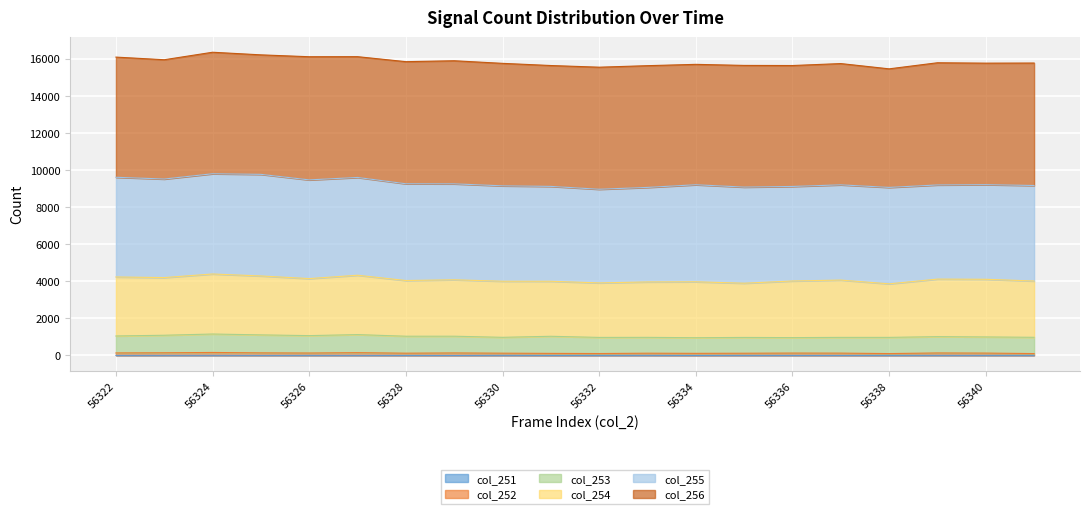

Does the chart display data point markers on the line(s)?

No